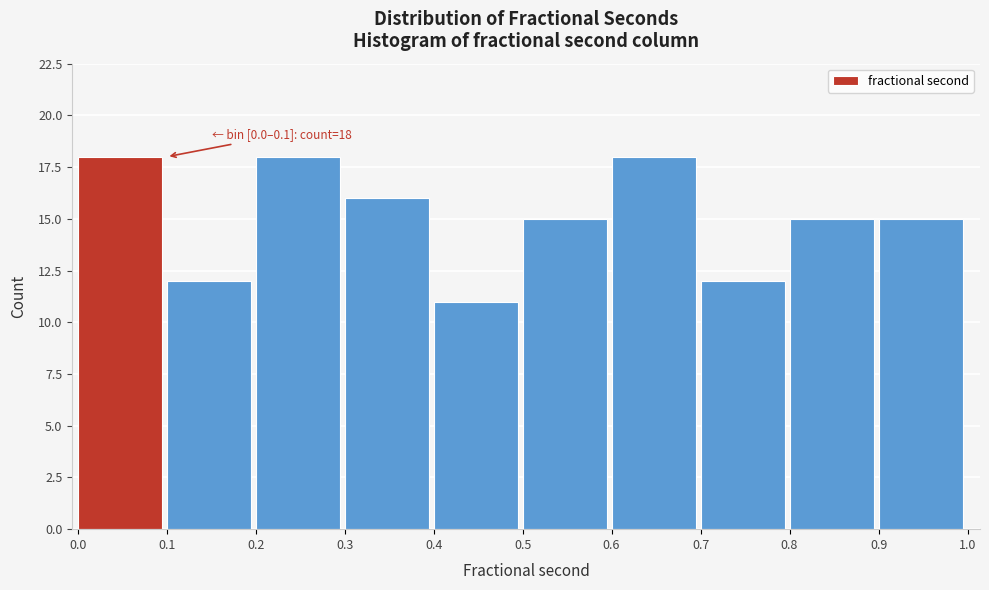

Reading right to left, list all the values displayed in this chart.

0.9=15	0.8=15	0.7=12	0.6=18	0.5=15	0.4=11	0.3=16	0.2=18	0.1=12	0.0=18